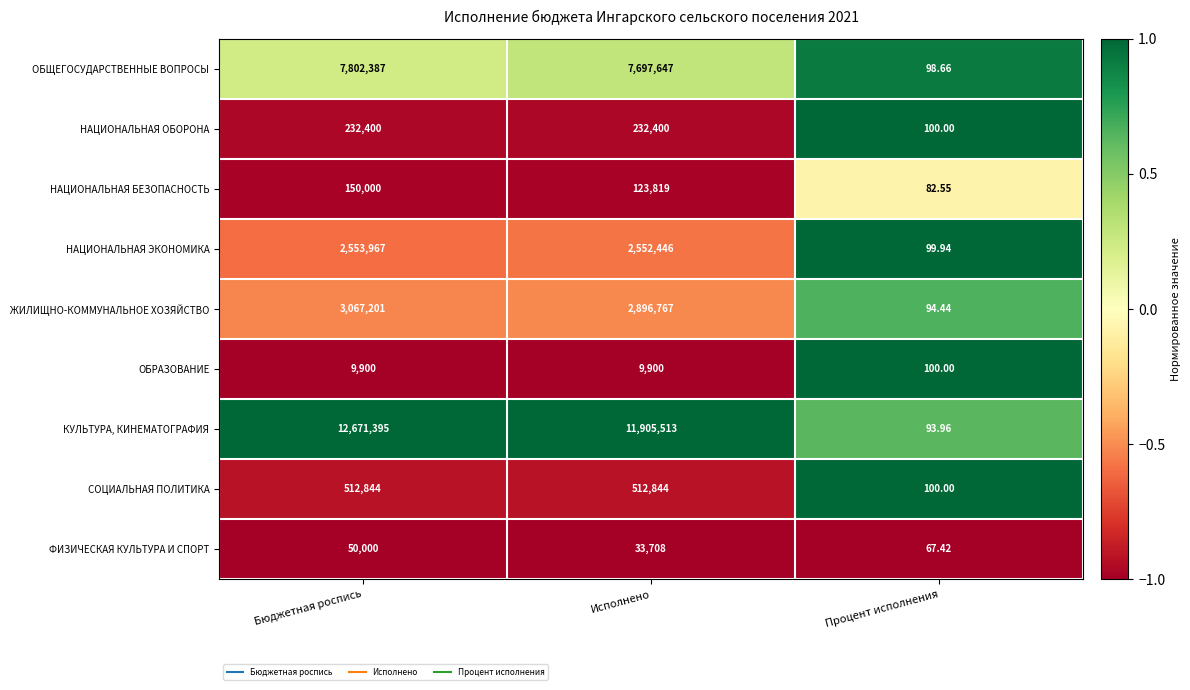

Rank the series at Бюджетная роспись from highest to lowest value.

КУЛЬТУРА, КИНЕМАТОГРАФИЯ, ОБЩЕГОСУДАРСТВЕННЫЕ ВОПРОСЫ, ЖИЛИЩНО-КОММУНАЛЬНОЕ ХОЗЯЙСТВО, НАЦИОНАЛЬНАЯ ЭКОНОМИКА, СОЦИАЛЬНАЯ ПОЛИТИКА, НАЦИОНАЛЬНАЯ ОБОРОНА, НАЦИОНАЛЬНАЯ БЕЗОПАСНОСТЬ, ФИЗИЧЕСКАЯ КУЛЬТУРА И СПОРТ, ОБРАЗОВАНИЕ